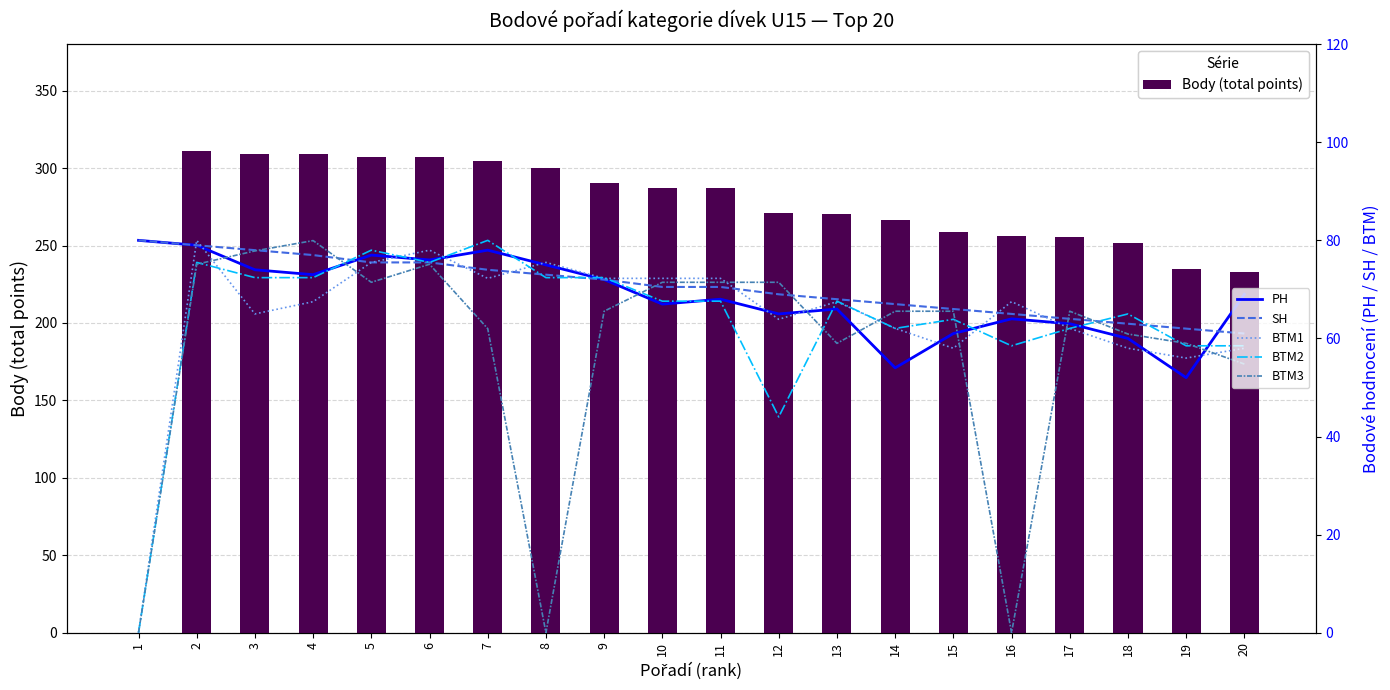

Between 5 and 15, which is larger?

5